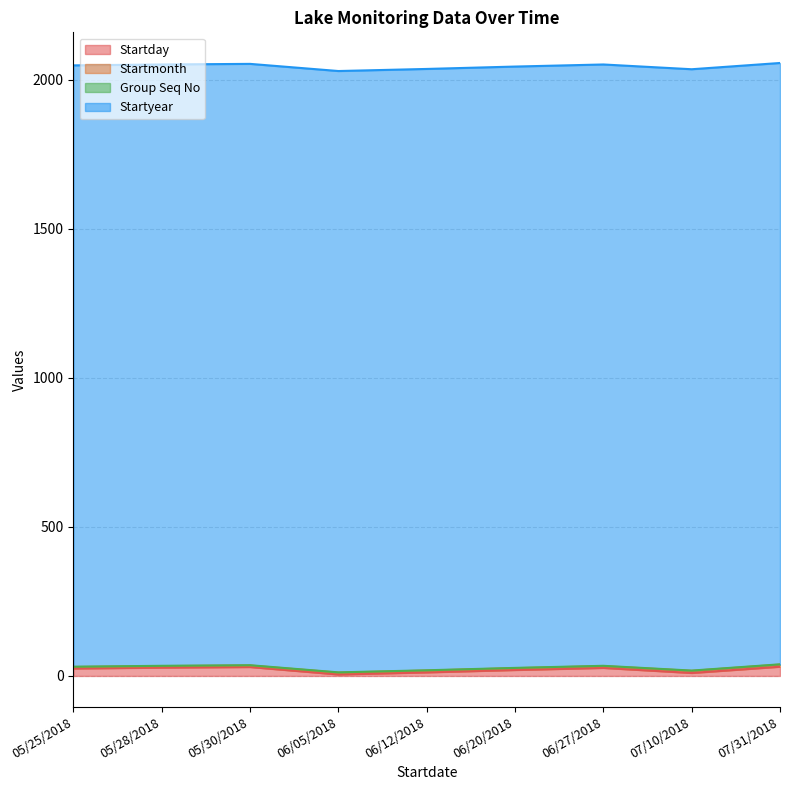

What is the greatest value displayed?

2018